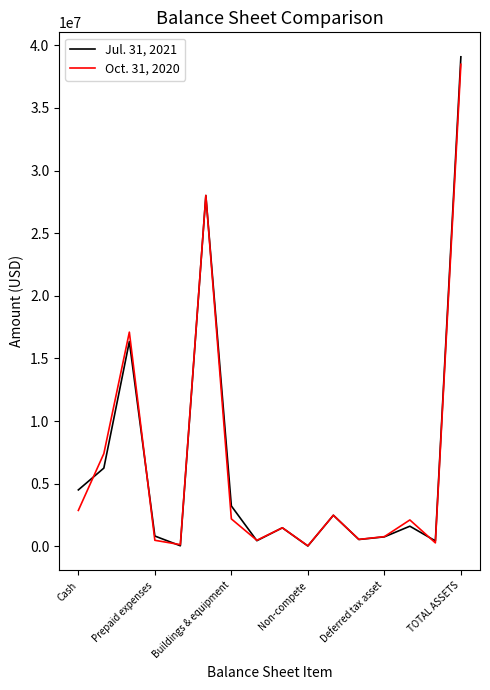

What is the maximum value shown in the chart?

39076623